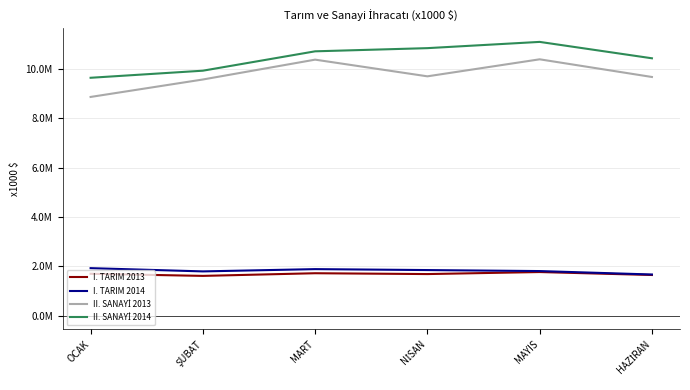

Reading left to right, transcribe all the data shown in this chart.

I. TARIM 2013: OCAK=1699667.9	ŞUBAT=1613307.3	MART=1721276.6	NİSAN=1687304.7	MAYIS=1769600.6	HAZİRAN=1649716.7
I. TARIM 2014: OCAK=1927089.3	ŞUBAT=1795620.4	MART=1887739.5	NİSAN=1849624.9	MAYIS=1809226.3	HAZİRAN=1669828.9
II. SANAYİ 2013: OCAK=8872224.4	ŞUBAT=9579901.9	MART=10385140.3	NİSAN=9708564.7	MAYIS=10398927.0	HAZİRAN=9681915.9
II. SANAYİ 2014: OCAK=9649649.9	ŞUBAT=9936965.5	MART=10722862.7	NİSAN=10851773.1	MAYIS=11105104.6	HAZİRAN=10440270.5